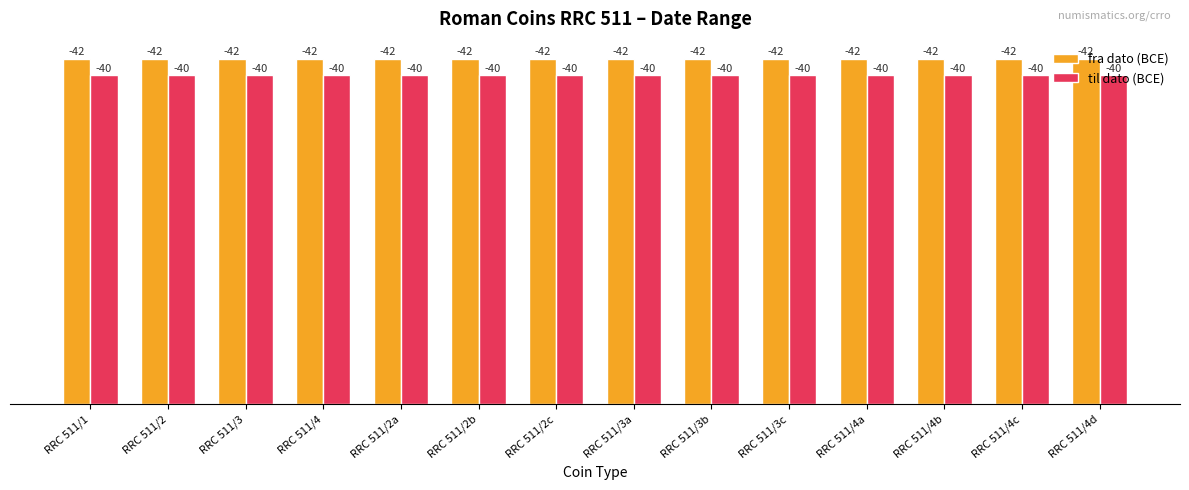

What are all the series names shown in the legend?

fra dato (BCE), til dato (BCE)